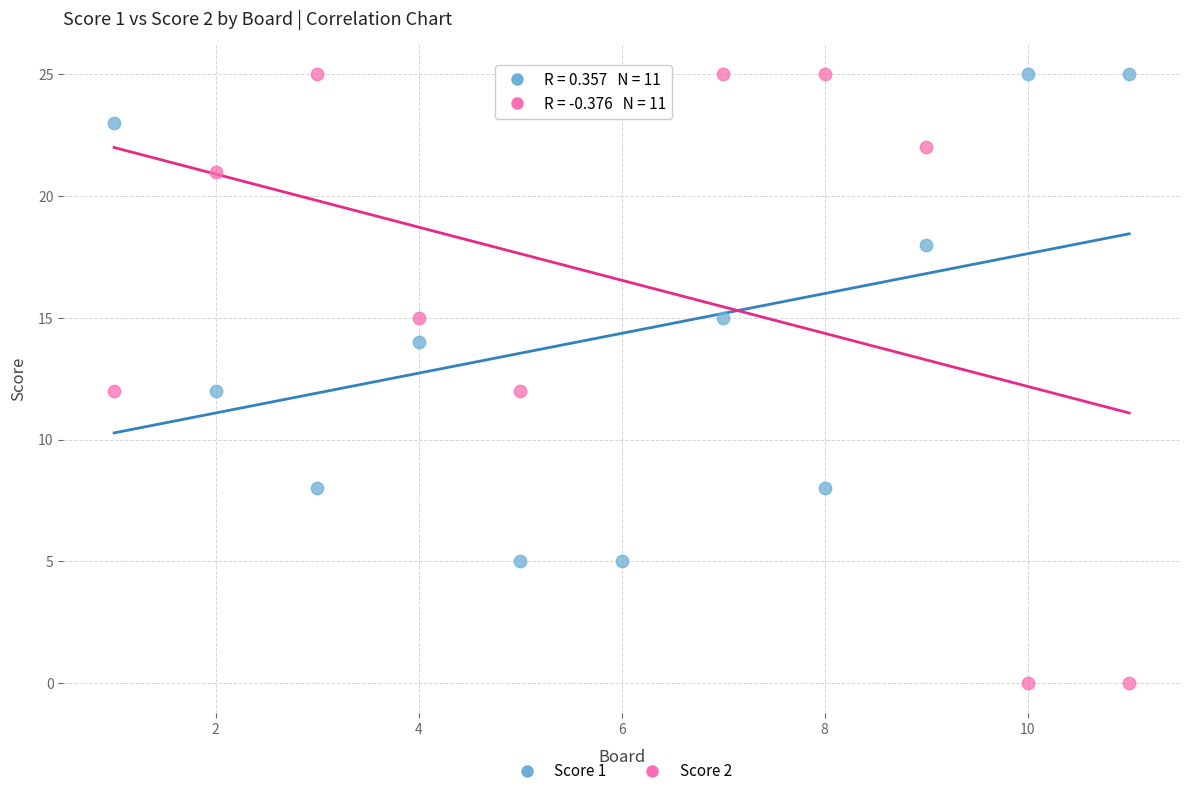

Which series has the largest Y range (max minus min)?

Score 2